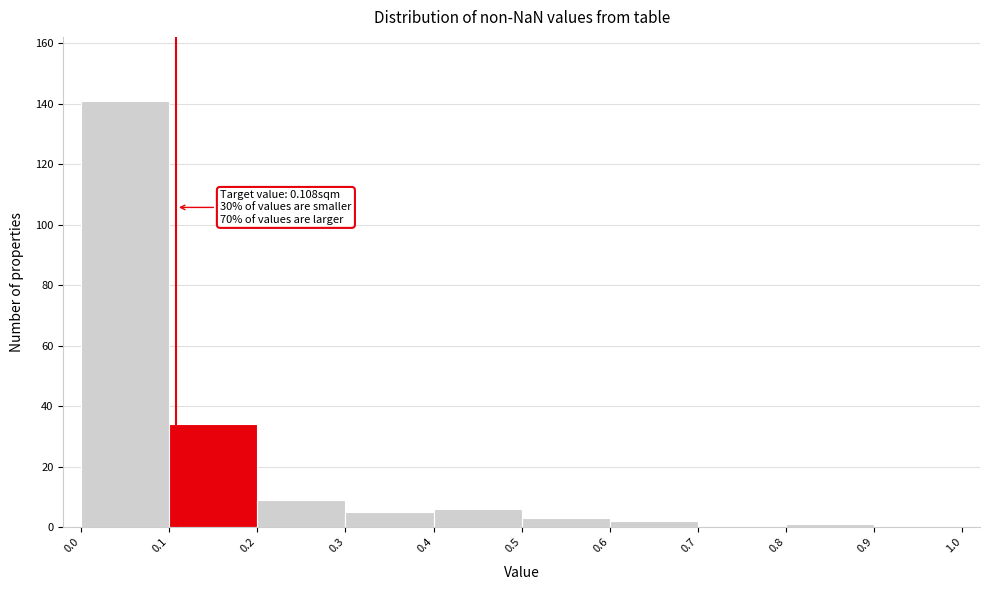

Which range on the x-axis has the tallest bar?

0.0 to 0.1